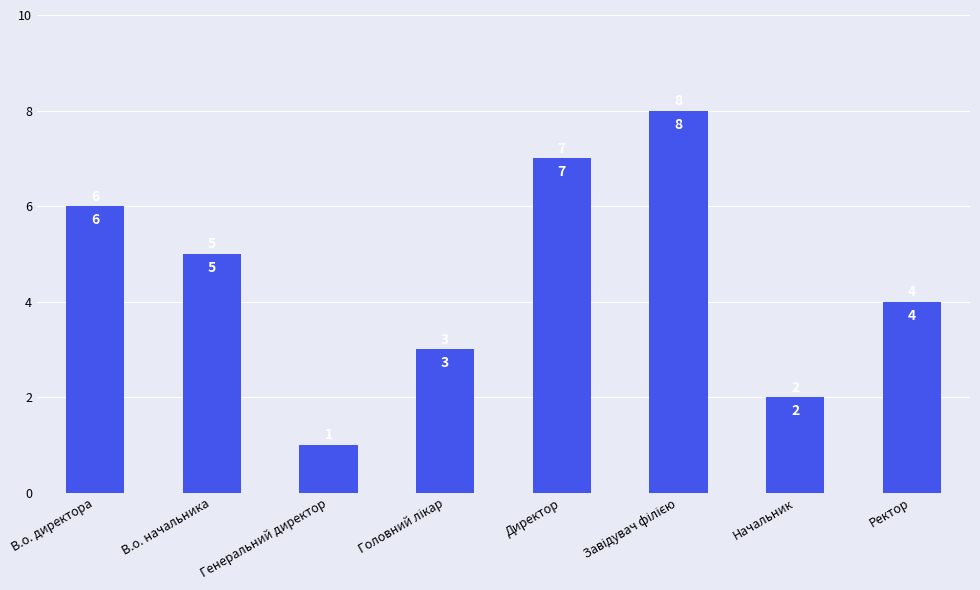

What position from the right is Директор?

4